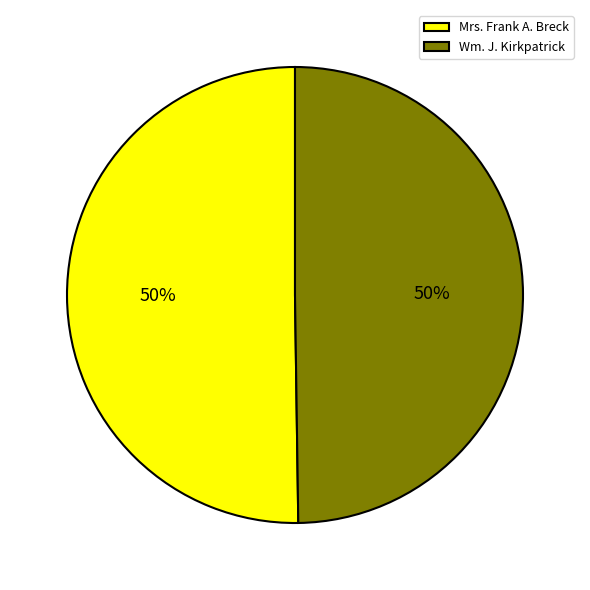

Combined, do Wm. J. Kirkpatrick and Mrs. Frank A. Breck account for over 50%?

Yes